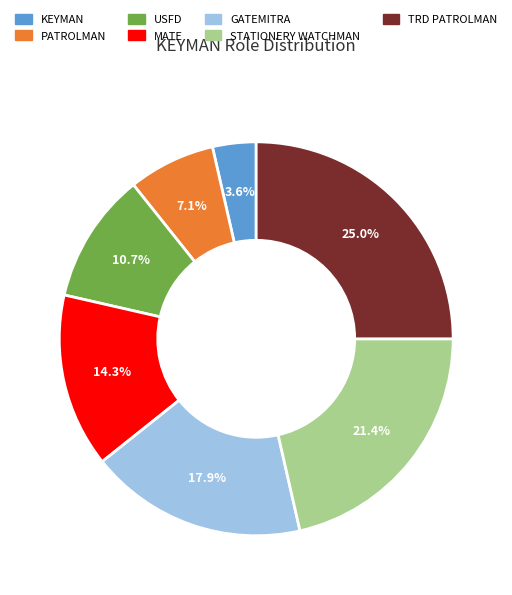

Is there a majority slice in this chart?

No